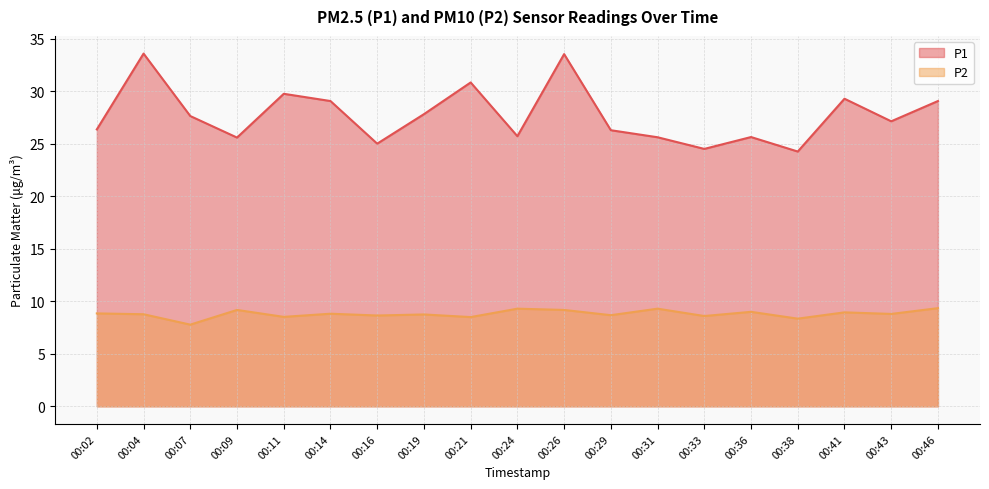

Reading left to right, list all the values displayed in this chart.

P1: 00:02=26.4	00:04=33.6	00:07=27.6	00:09=25.6	00:11=29.8	00:14=29.1	00:16=25.0	00:19=27.8	00:21=30.9	00:24=25.7	00:26=33.5	00:29=26.3	00:31=25.6	00:33=24.5	00:36=25.6	00:38=24.3	00:41=29.3	00:43=27.1	00:46=29.1
P2: 00:02=8.8	00:04=8.8	00:07=7.8	00:09=9.2	00:11=8.5	00:14=8.8	00:16=8.7	00:19=8.8	00:21=8.5	00:24=9.3	00:26=9.2	00:29=8.7	00:31=9.3	00:33=8.6	00:36=9.0	00:38=8.3	00:41=8.9	00:43=8.8	00:46=9.3